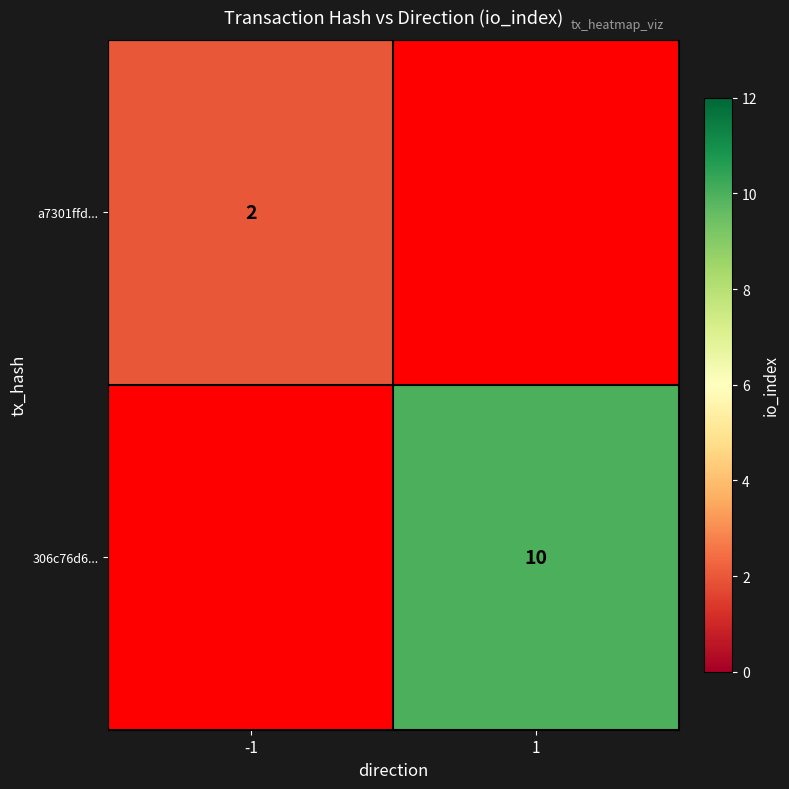

Which has a higher value, 1 or -1?

-1